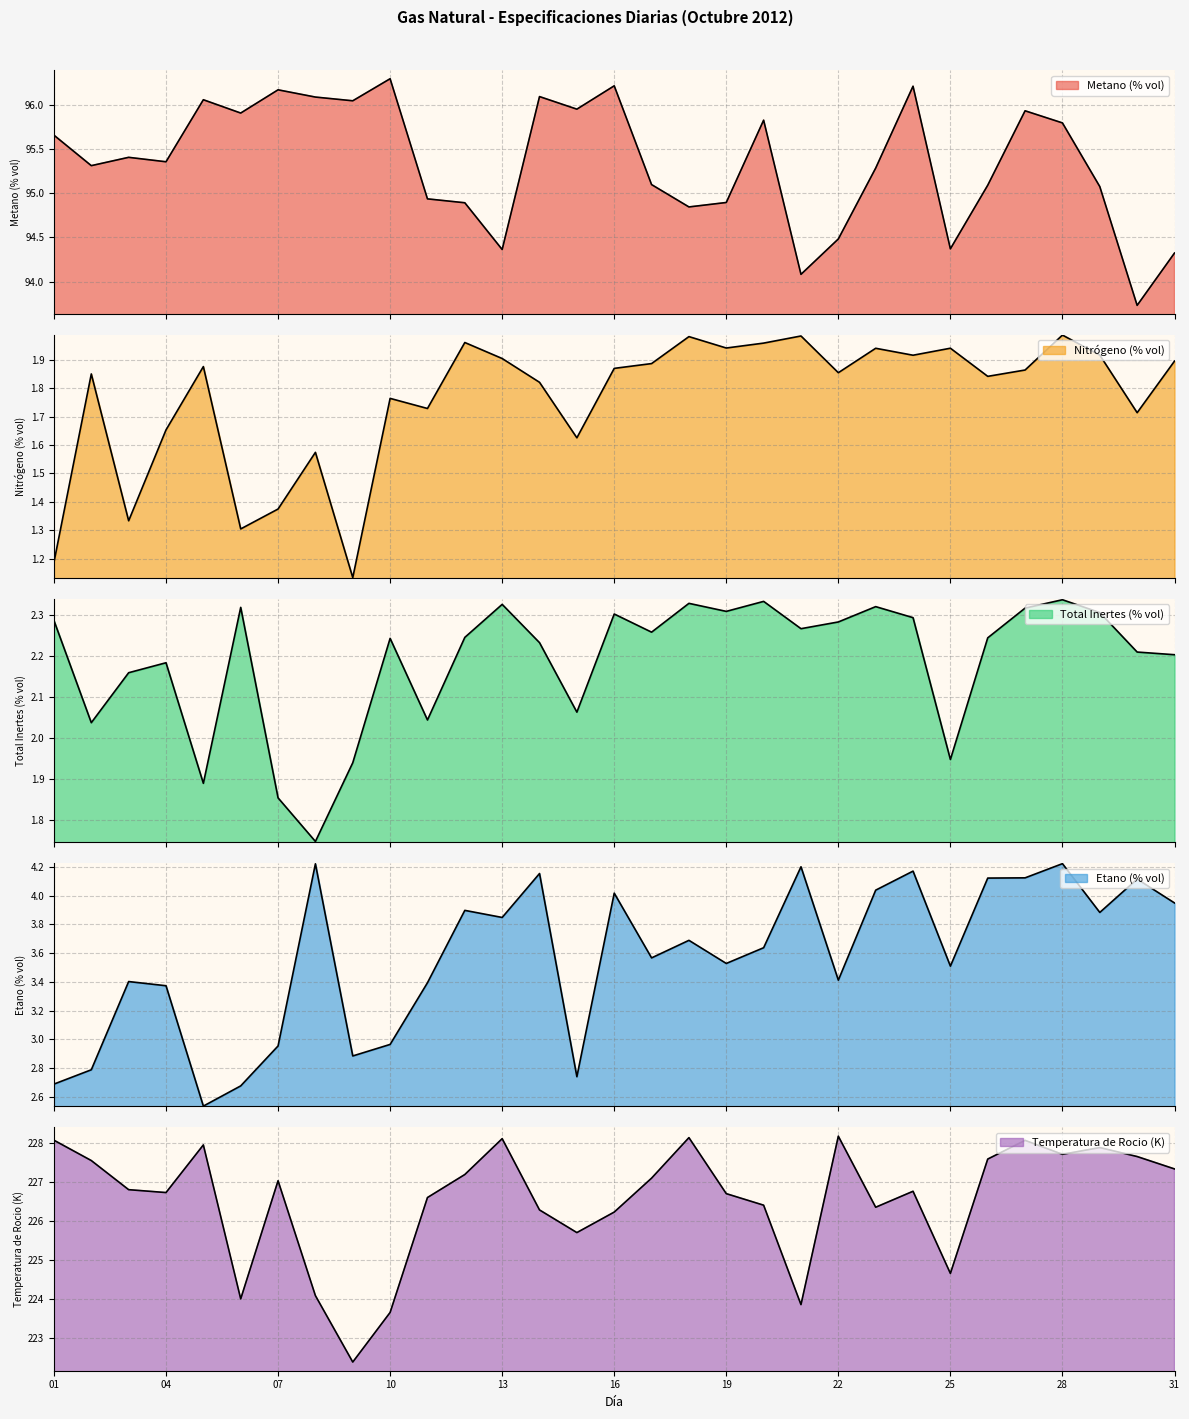

Reading right to left, list all the values displayed in this chart.

Metano (% vol): 31=94.3	30=93.7	29=95.1	28=95.8	27=95.9	26=95.1	25=94.4	24=96.2	23=95.3	22=94.5	21=94.1	20=95.8	19=94.9	18=94.8	17=95.1	16=96.2	15=96.0	14=96.1	13=94.4	12=94.9	11=94.9	10=96.3	09=96.0	08=96.1	07=96.2	06=95.9	05=96.1	04=95.4	03=95.4	02=95.3	01=95.7
Nitrógeno (% vol): 31=1.9	30=1.7	29=1.9	28=2.0	27=1.9	26=1.8	25=1.9	24=1.9	23=1.9	22=1.9	21=2.0	20=2.0	19=1.9	18=2.0	17=1.9	16=1.9	15=1.6	14=1.8	13=1.9	12=2.0	11=1.7	10=1.8	09=1.1	08=1.6	07=1.4	06=1.3	05=1.9	04=1.7	03=1.3	02=1.9	01=1.2
Total Inertes (% vol): 31=2.2	30=2.2	29=2.3	28=2.3	27=2.3	26=2.2	25=1.9	24=2.3	23=2.3	22=2.3	21=2.3	20=2.3	19=2.3	18=2.3	17=2.3	16=2.3	15=2.1	14=2.2	13=2.3	12=2.2	11=2.0	10=2.2	09=1.9	08=1.7	07=1.9	06=2.3	05=1.9	04=2.2	03=2.2	02=2.0	01=2.3
Etano (% vol): 31=3.9	30=4.1	29=3.9	28=4.2	27=4.1	26=4.1	25=3.5	24=4.2	23=4.0	22=3.4	21=4.2	20=3.6	19=3.5	18=3.7	17=3.6	16=4.0	15=2.7	14=4.2	13=3.8	12=3.9	11=3.4	10=3.0	09=2.9	08=4.2	07=3.0	06=2.7	05=2.5	04=3.4	03=3.4	02=2.8	01=2.7
Temperatura de Rocio (K): 31=227.3	30=227.7	29=227.9	28=227.7	27=228.1	26=227.6	25=224.7	24=226.8	23=226.3	22=228.2	21=223.9	20=226.4	19=226.7	18=228.1	17=227.1	16=226.2	15=225.7	14=226.3	13=228.1	12=227.2	11=226.6	10=223.6	09=222.4	08=224.1	07=227.0	06=224.0	05=227.9	04=226.7	03=226.8	02=227.5	01=228.1